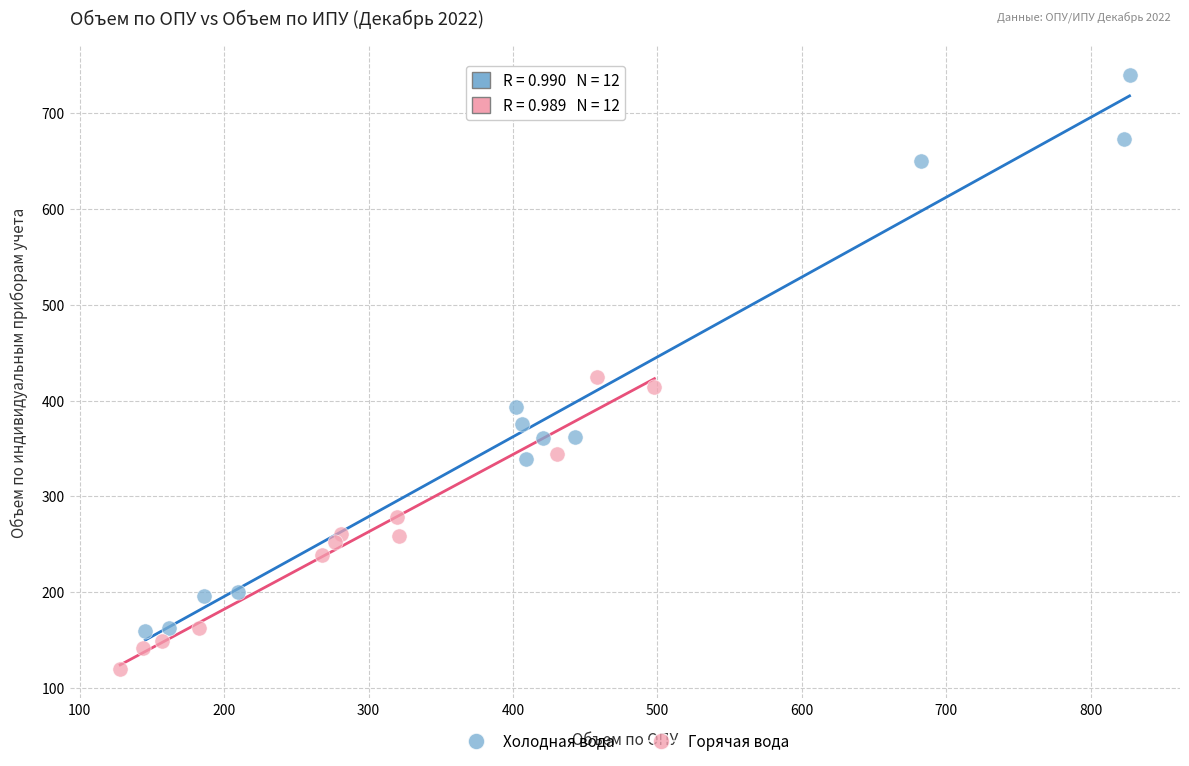

What are all the series names shown in the legend?

Холодная вода, Горячая вода